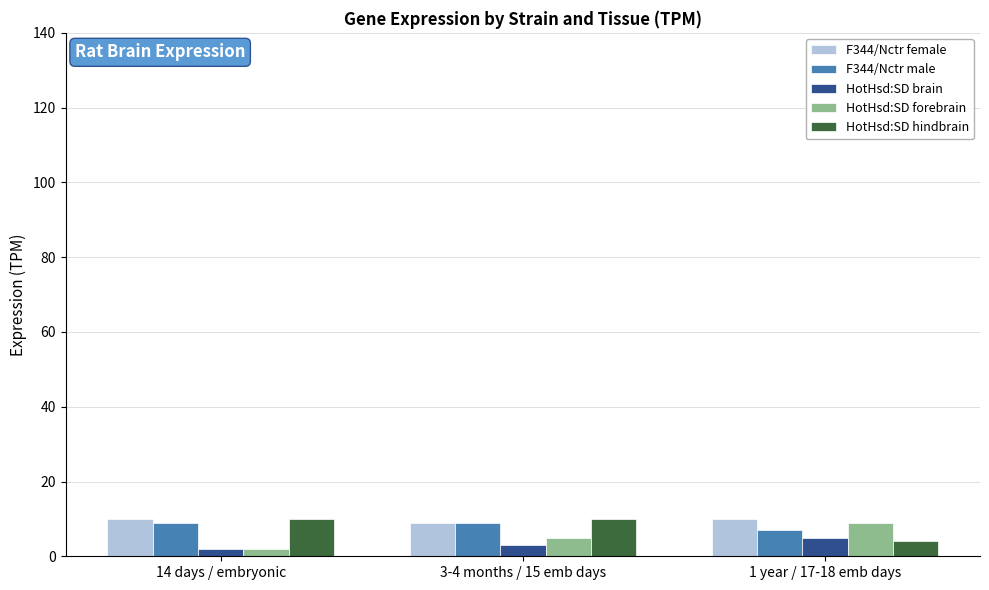

True or false: F344/Nctr male has a value of 7 at 1 year / 17-18 emb days.

True